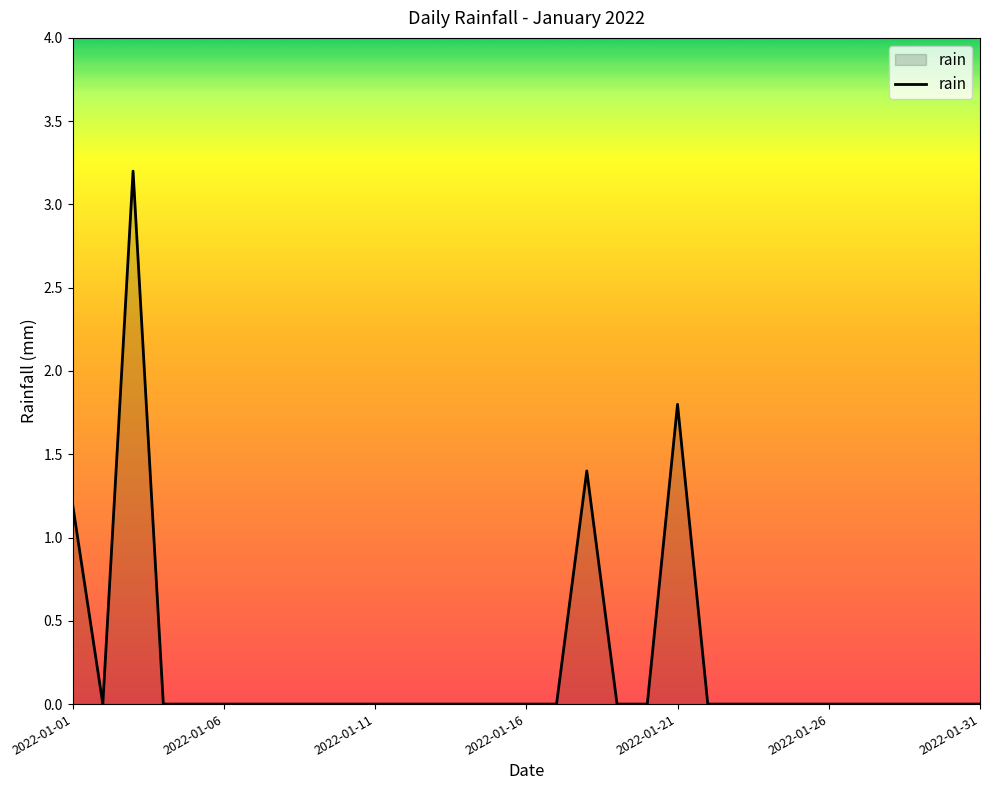

What is the maximum value shown in the chart?

3.2